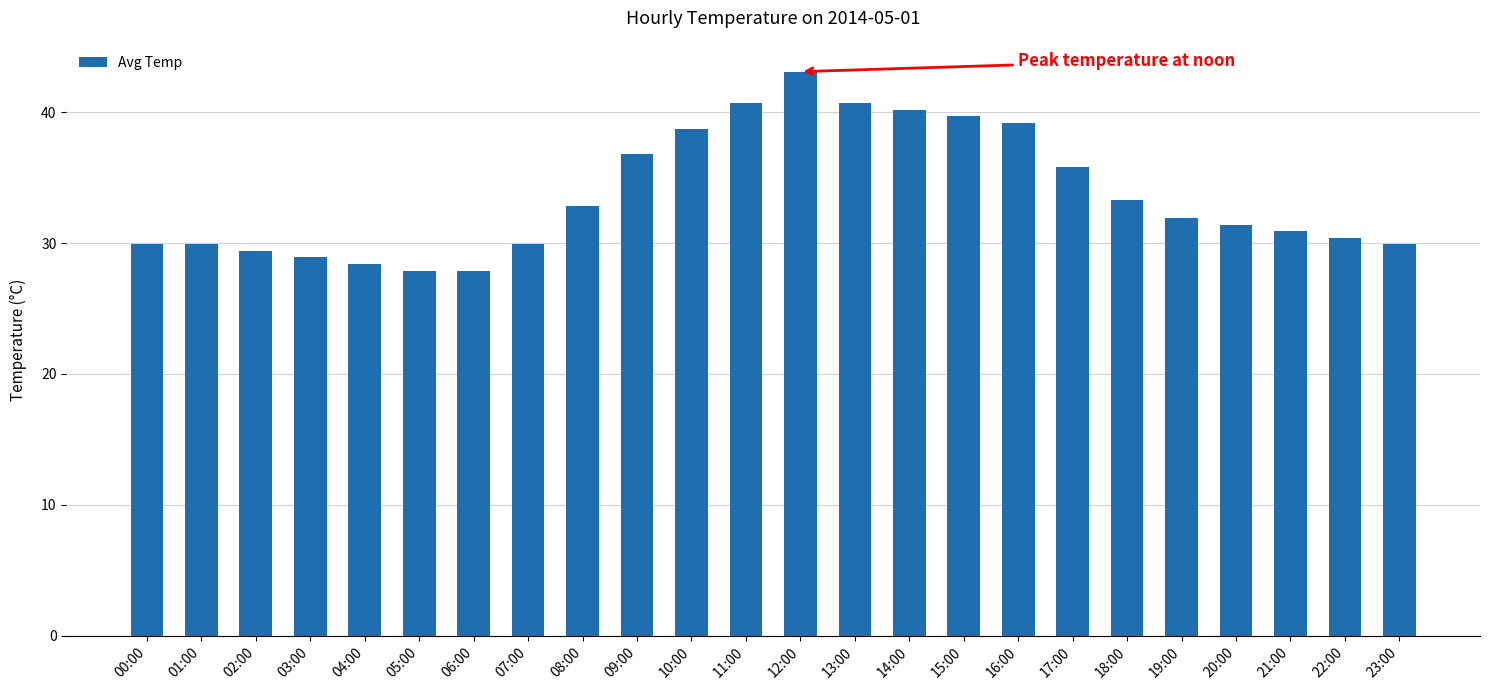

What is the maximum value shown in the chart?

43.1